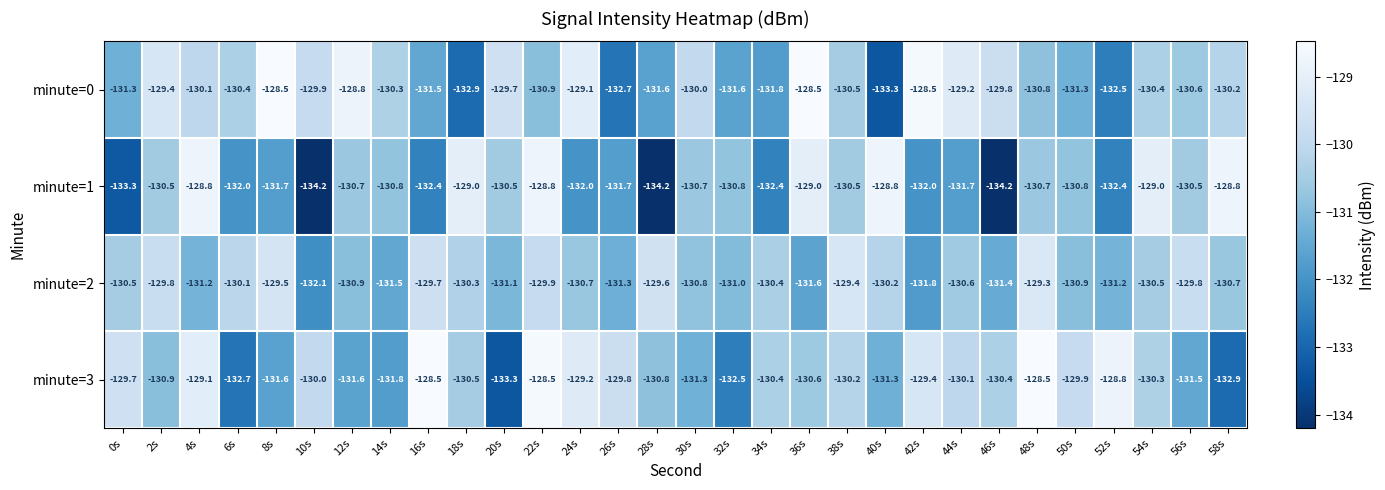

What is the smallest value displayed?

-134.2